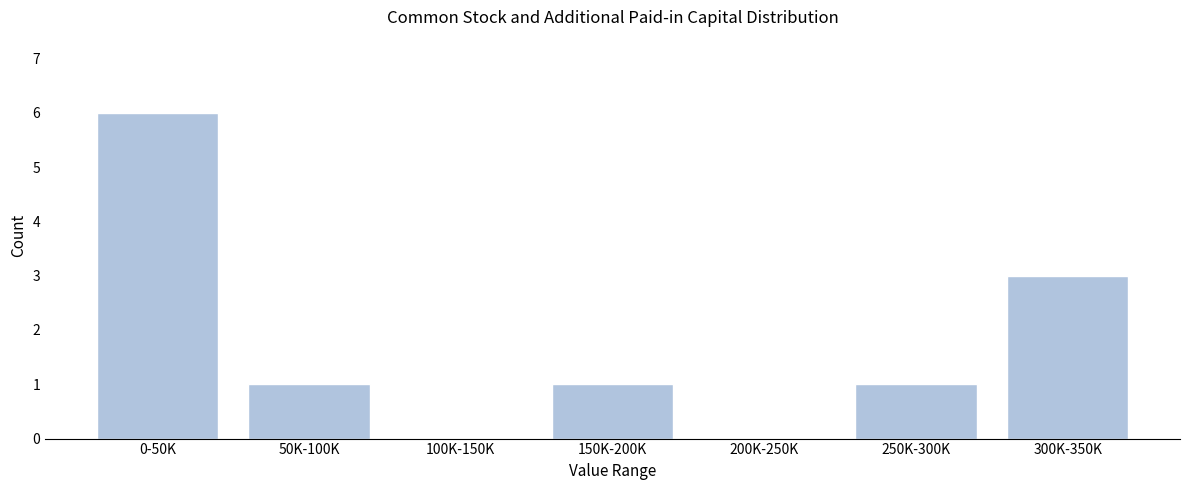

Reading right to left, transcribe all the data shown in this chart.

300K-350K=3	250K-300K=1	200K-250K=0	150K-200K=1	100K-150K=0	50K-100K=1	0-50K=6